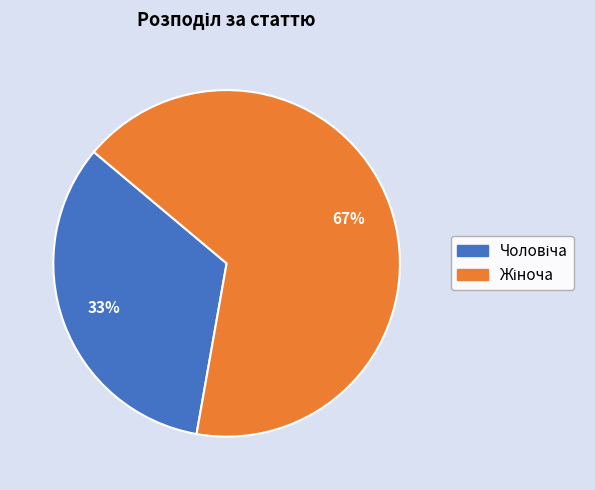

To the nearest percent, what is the average slice percentage?

50%